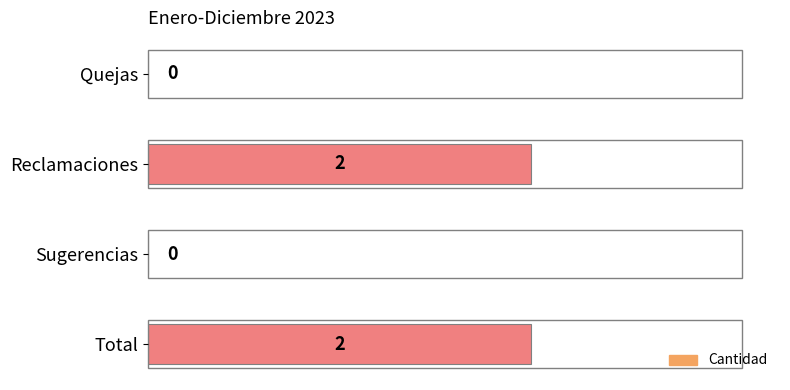

How many values are between 0 and 2?

4